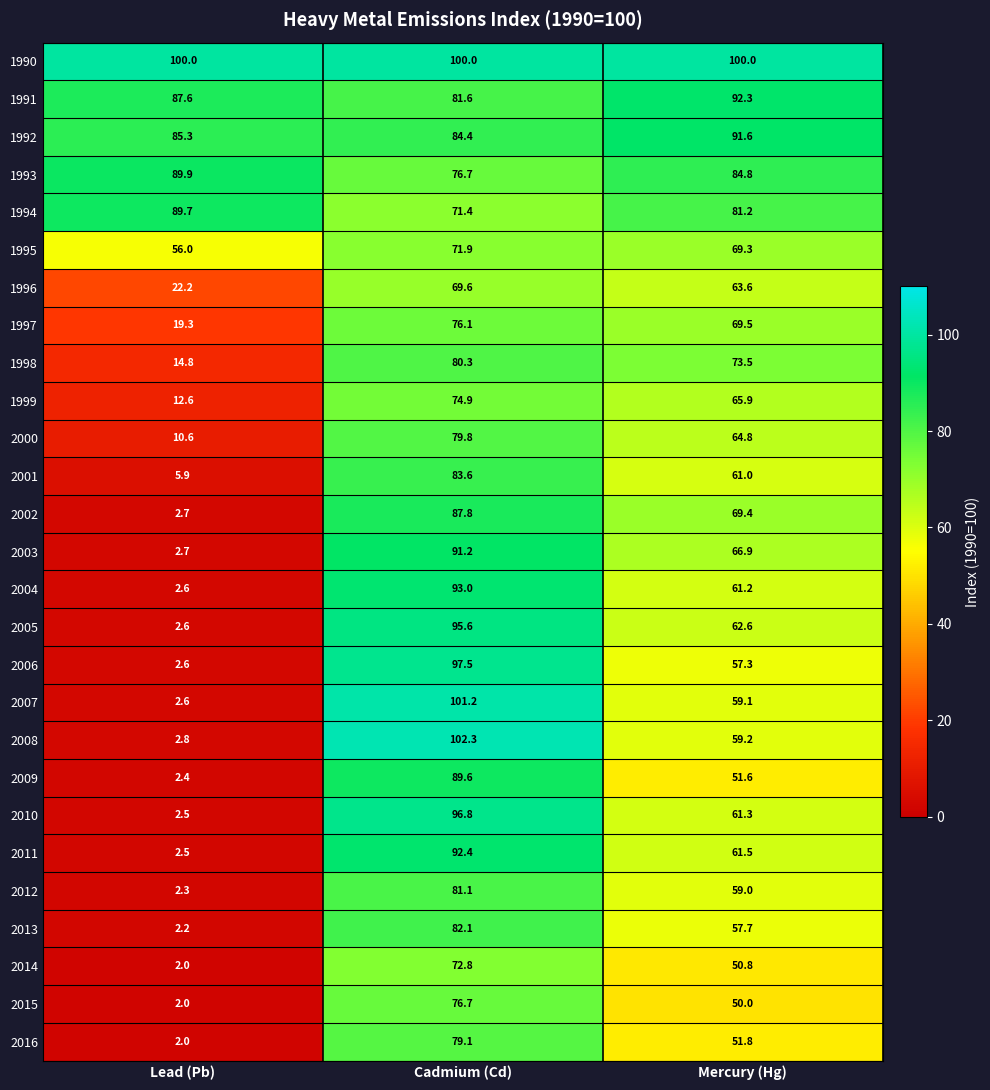

The value of 2003 at Cadmium (Cd) is 91.2. True or false?

True